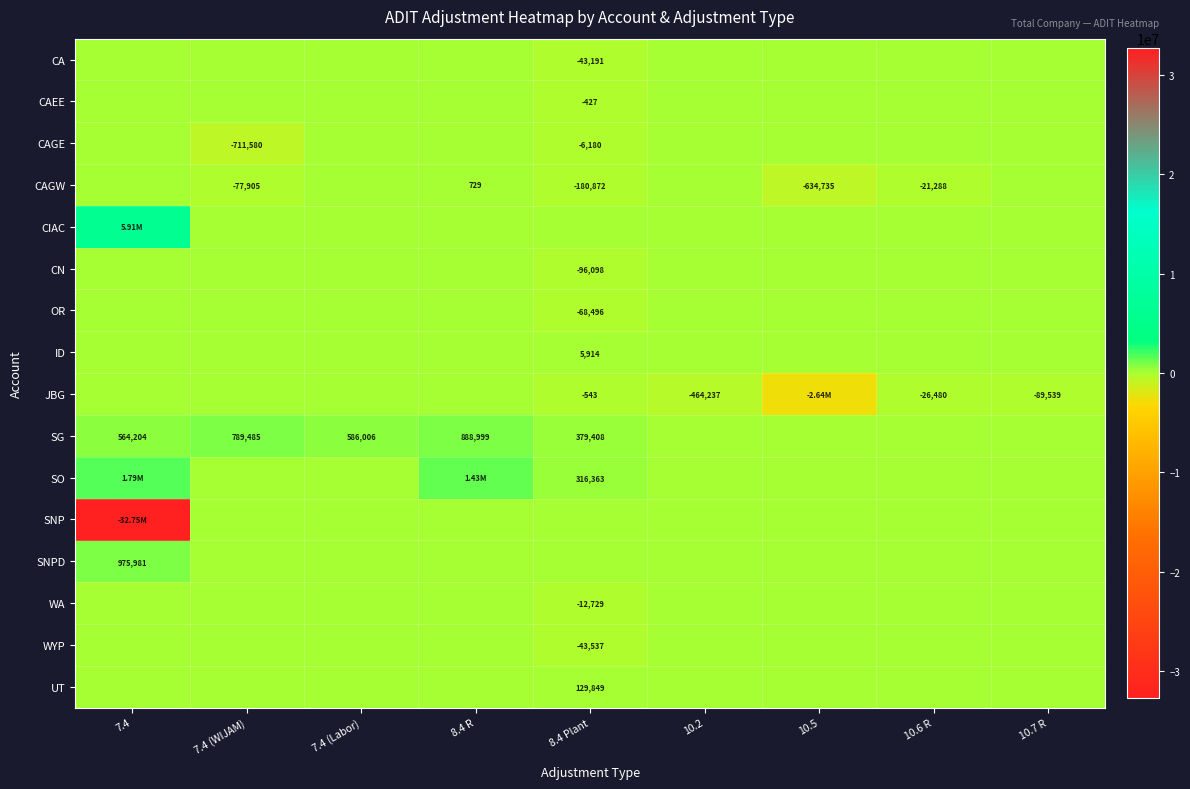

How many data points in WYP are less than 0?

1